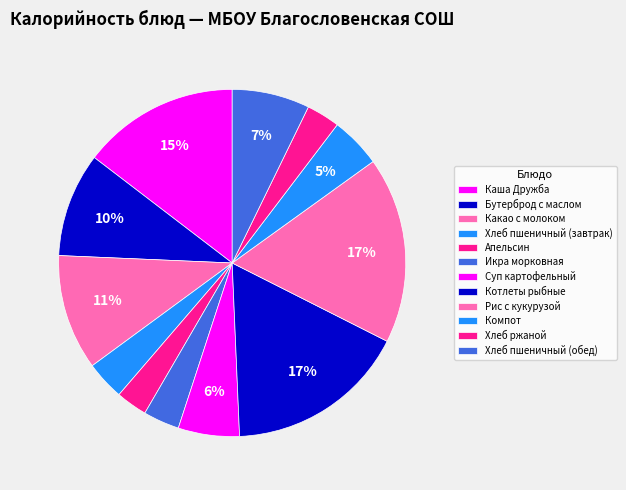

To the nearest percent, what is the difference between the largest and smallest slice percentages?

14%